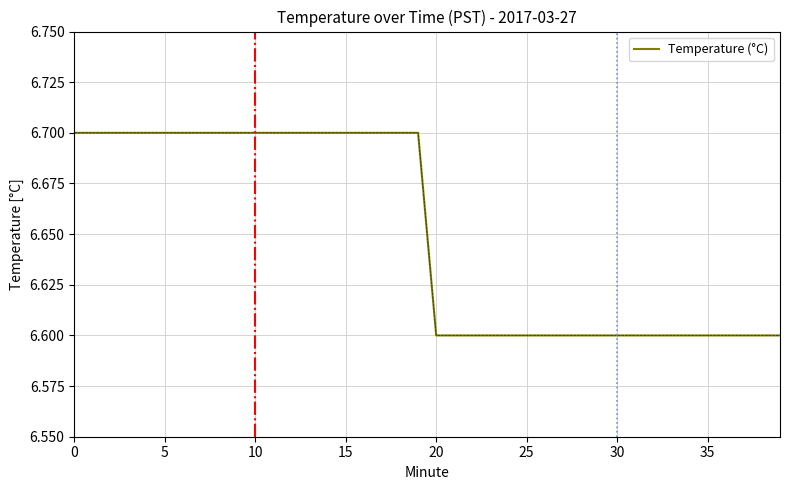

What is the minimum value shown in the chart?

6.6